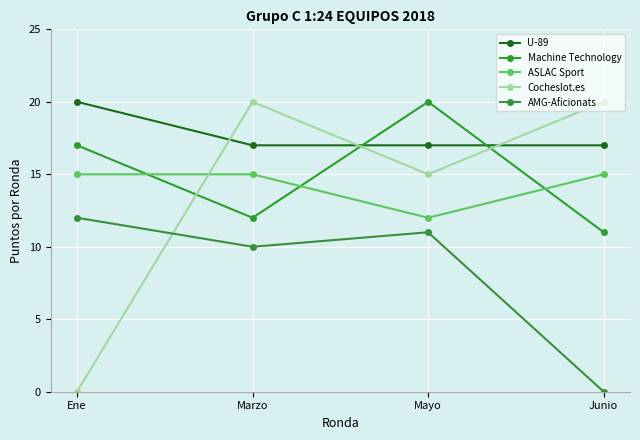

What is the label of the 3rd point from the left?

Mayo